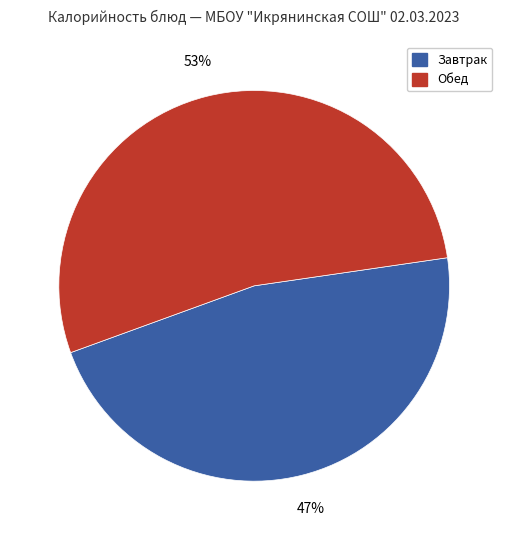

Does any single category account for the majority?

Yes